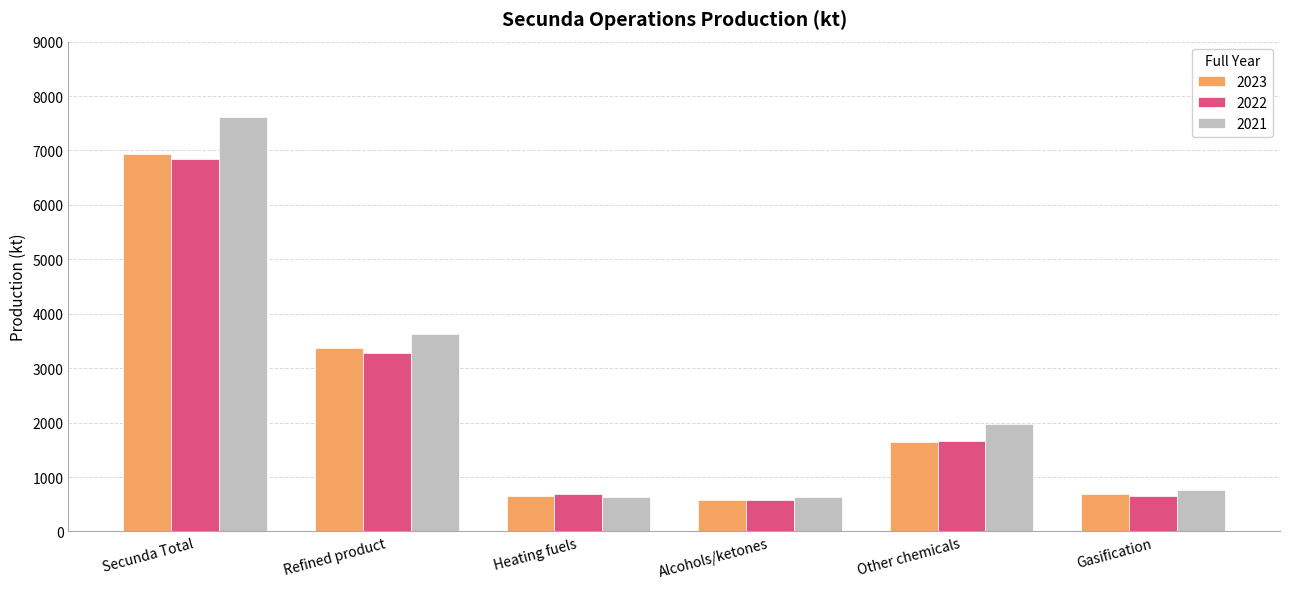

What is the spread (max minus min) of values at Alcohols/ketones?

56